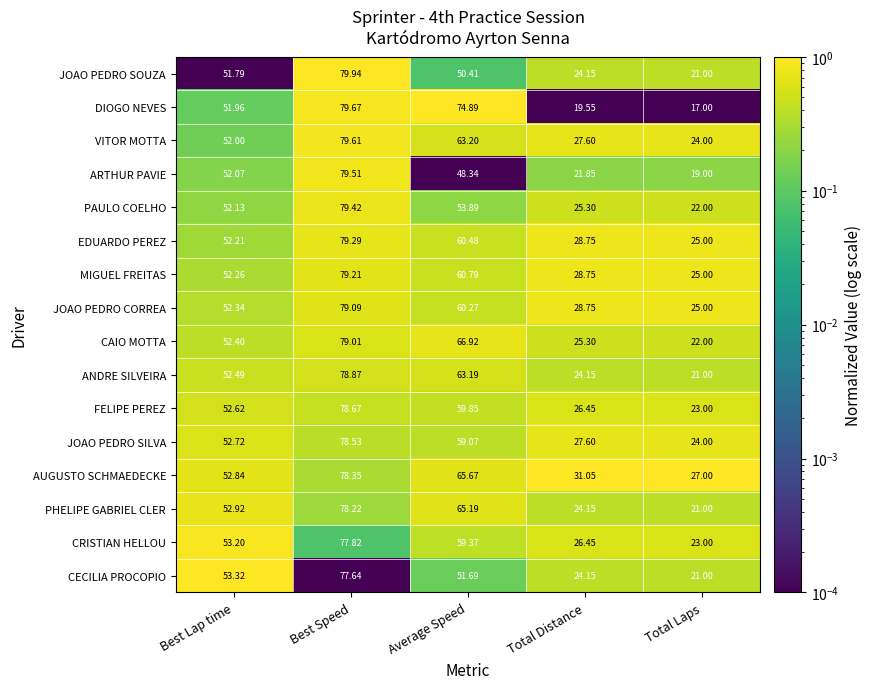

List the series in order of their peak value, highest first.

JOAO PEDRO SOUZA, DIOGO NEVES, VITOR MOTTA, ARTHUR PAVIE, PAULO COELHO, EDUARDO PEREZ, MIGUEL FREITAS, JOAO PEDRO CORREA, CAIO MOTTA, ANDRE SILVEIRA, FELIPE PEREZ, JOAO PEDRO SILVA, AUGUSTO SCHMAEDECKE, PHELIPE GABRIEL CLER, CRISTIAN HELLOU, CECILIA PROCOPIO